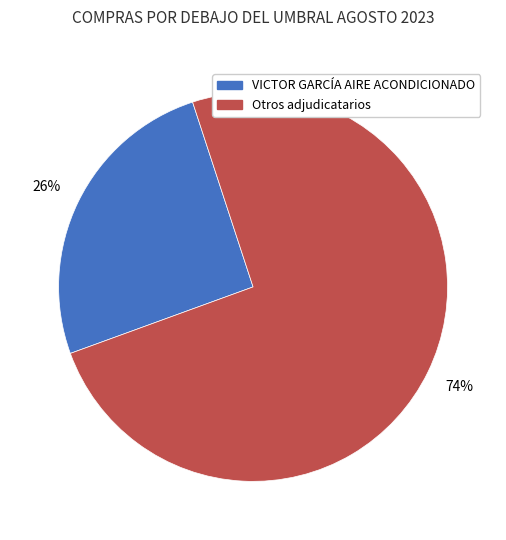

Count the number of slices in the pie.

2